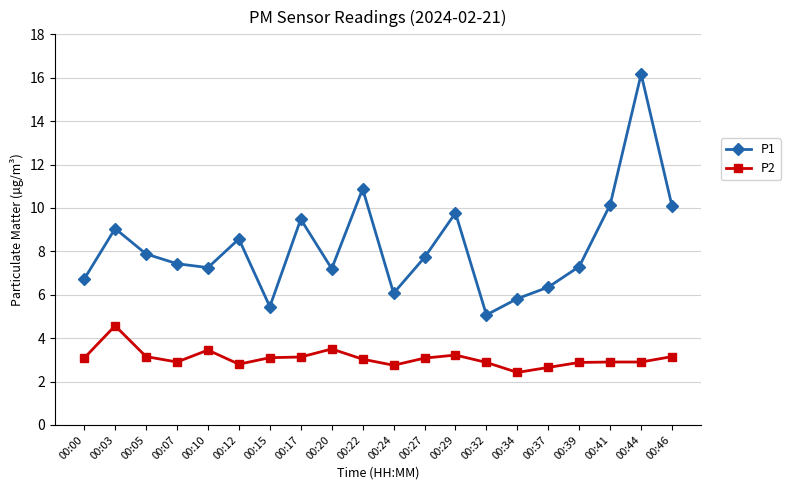

True or false: P2 and P1 cross at least once.

False